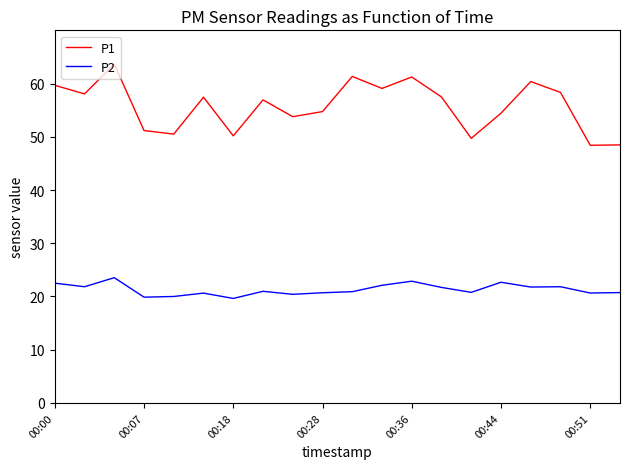

What is the maximum value shown in the chart?

63.6